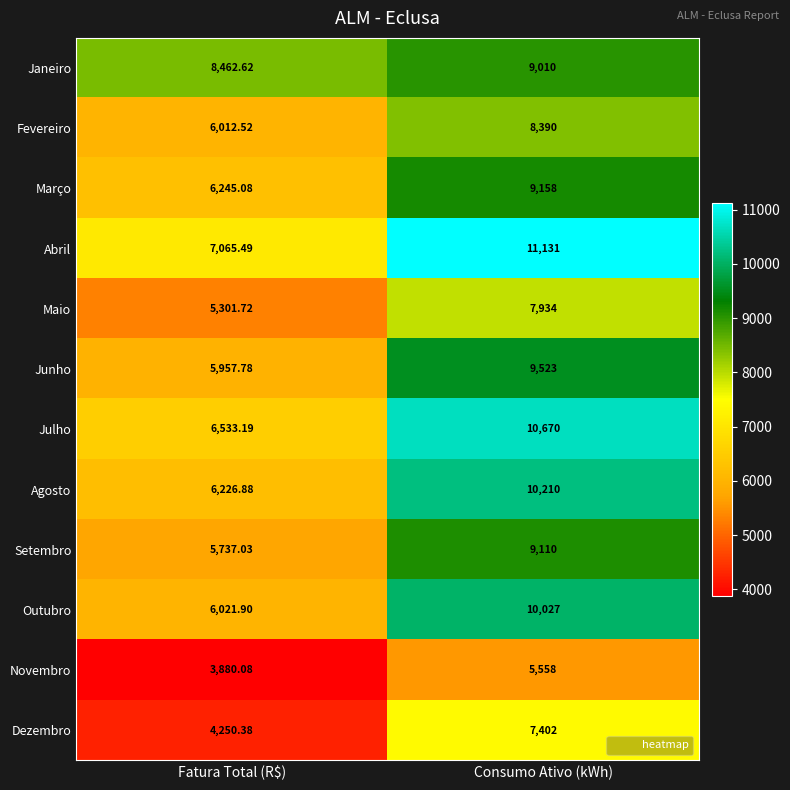

What is the total value across all series at Consumo Ativo (kWh)?

108123.0